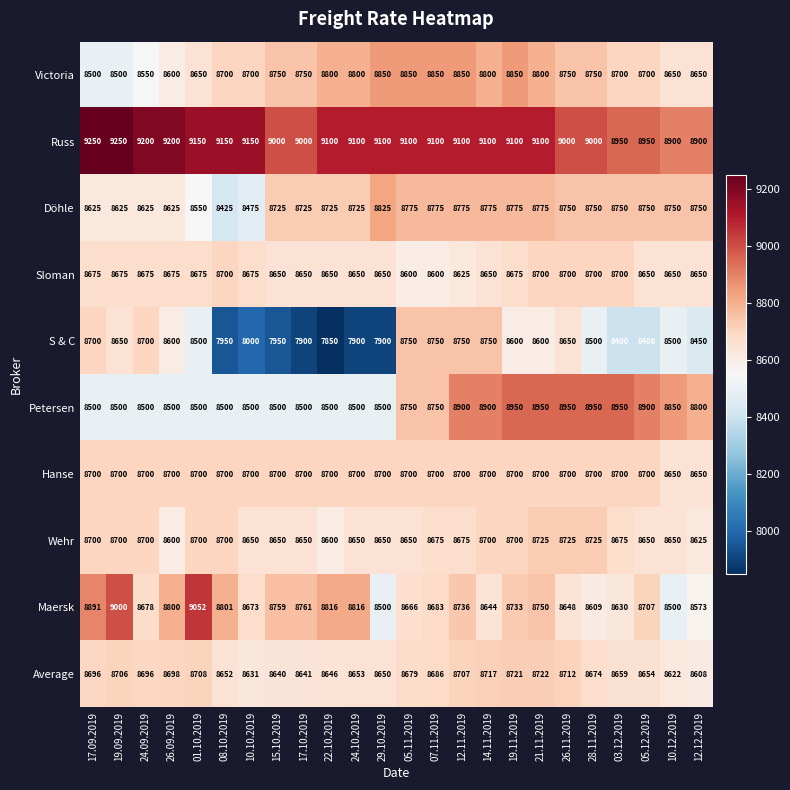

What is the minimum value shown in the chart?

7850